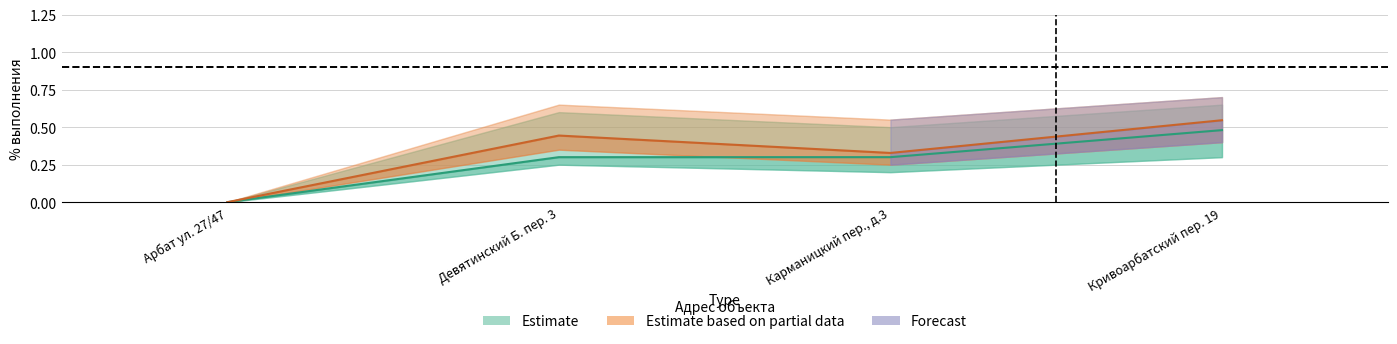

How many interior local peaks does the pct_24_07_lower series have?

1